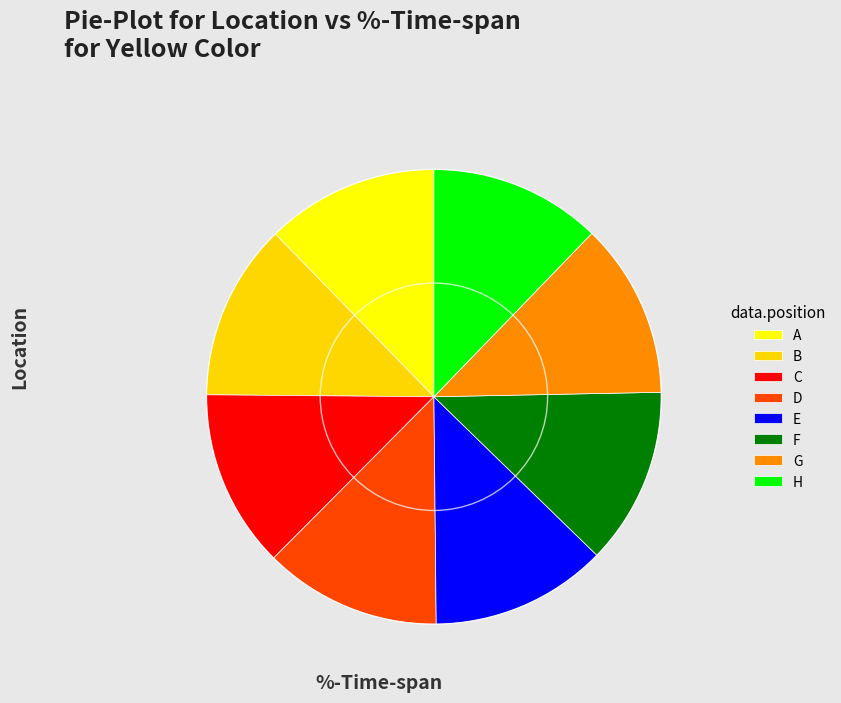

Is C the majority of the pie?

No